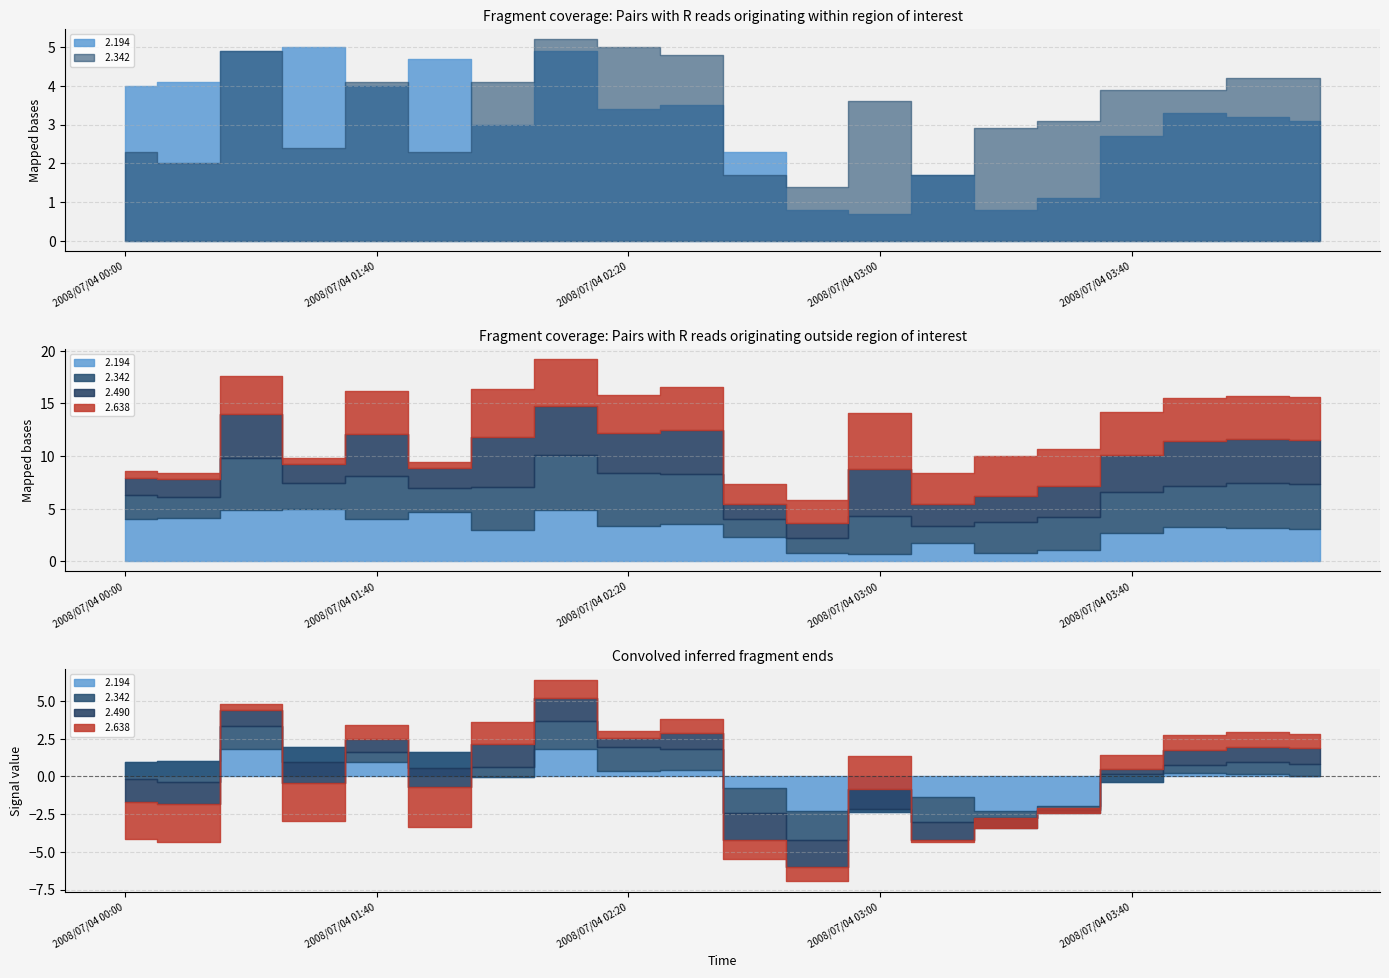

What is the label of the 7th point from the right?

2008/07/04 03:10